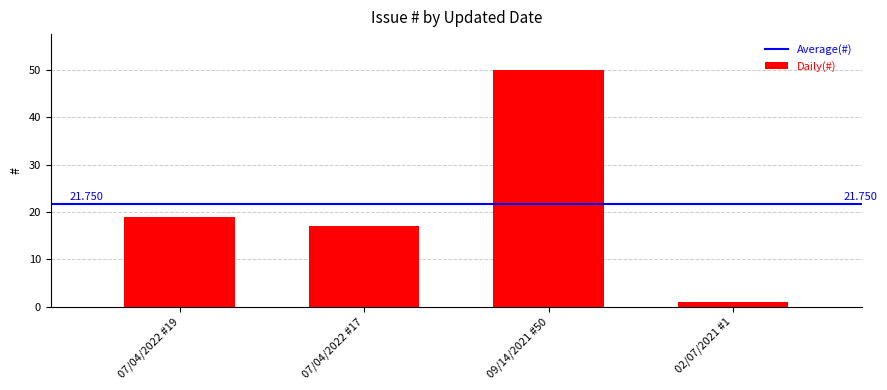

How many bars are there in total?

4